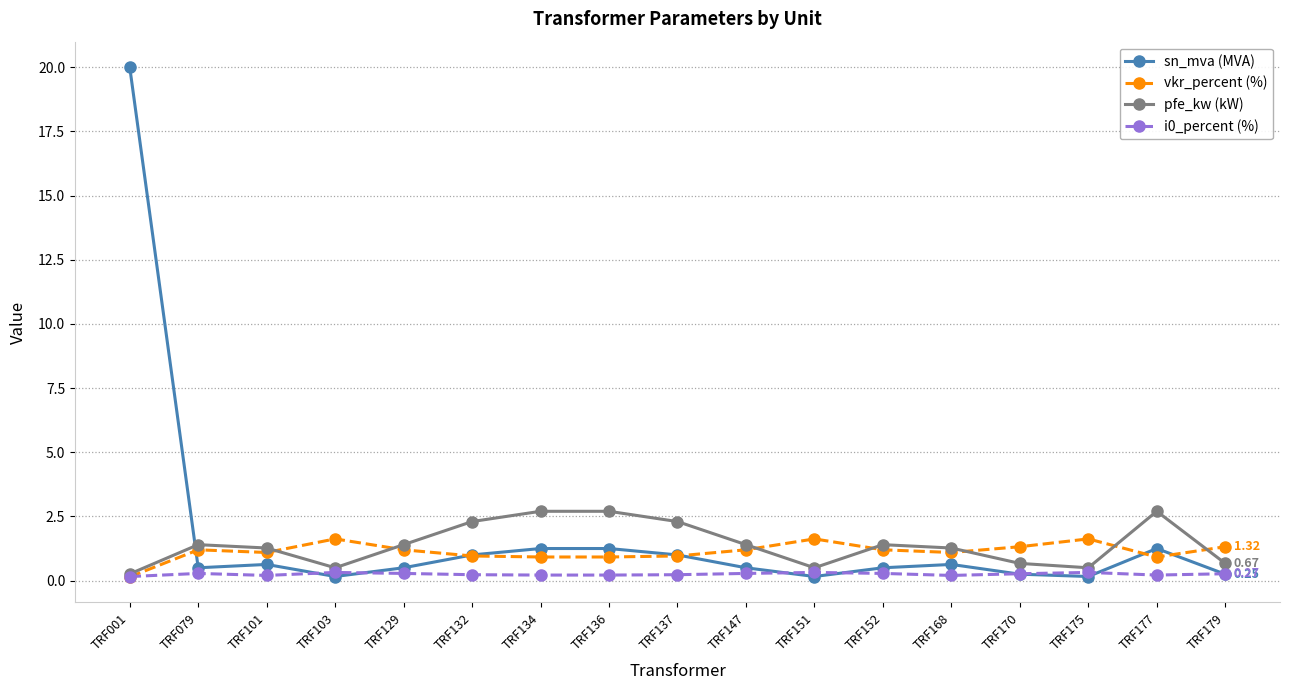

How many interior local valleys does the pfe_kw (kW) series have?

3